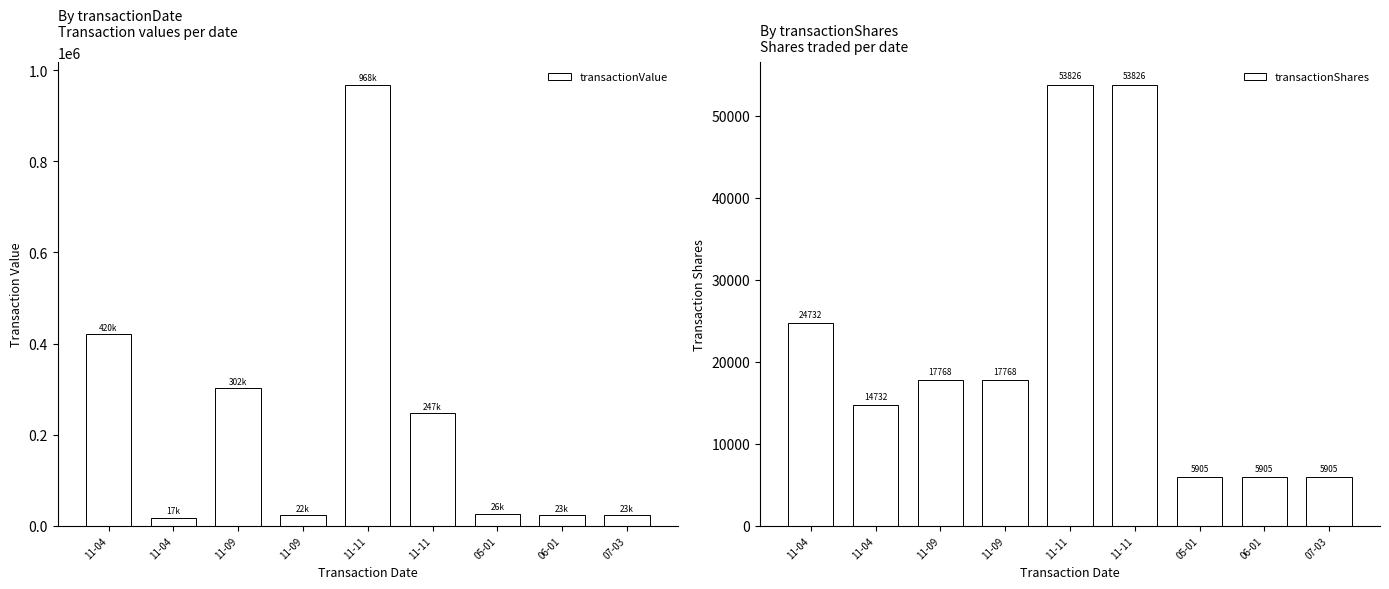

Which series has the largest total across all categories?

transactionValue